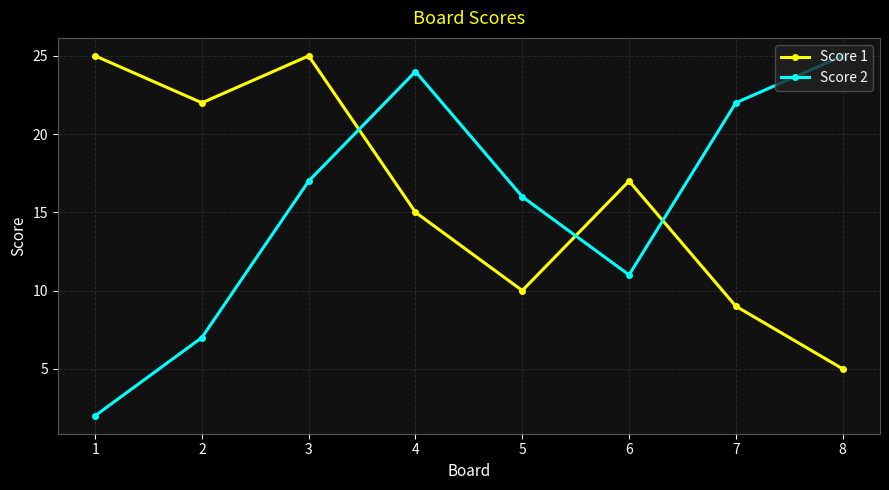

What is the highest value of the Score 1 series?

25